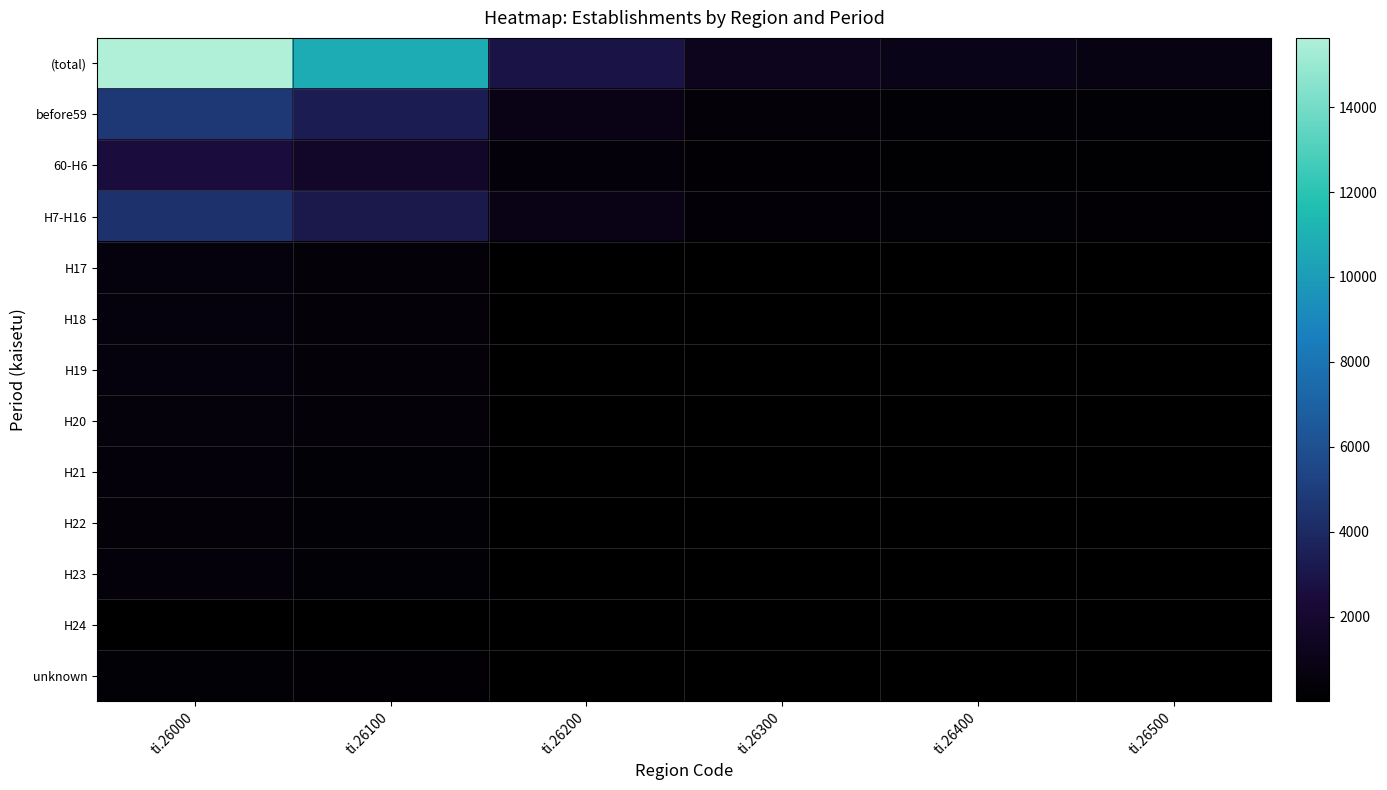

Which series has the widest spread of values?

(total)